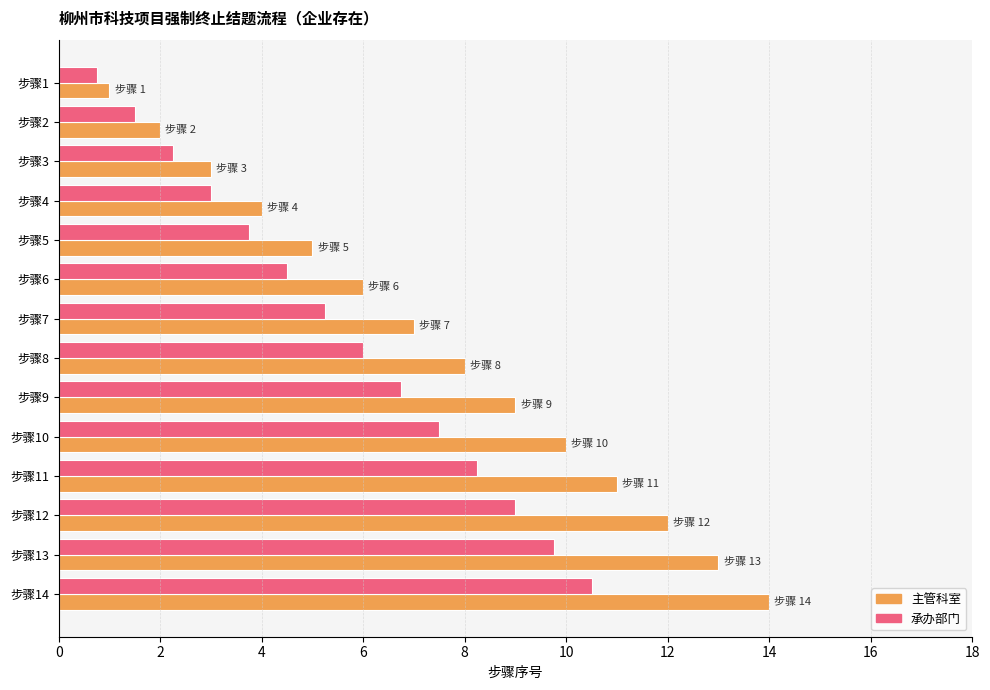

At which category does the chart reach its peak across all series?

步骤14